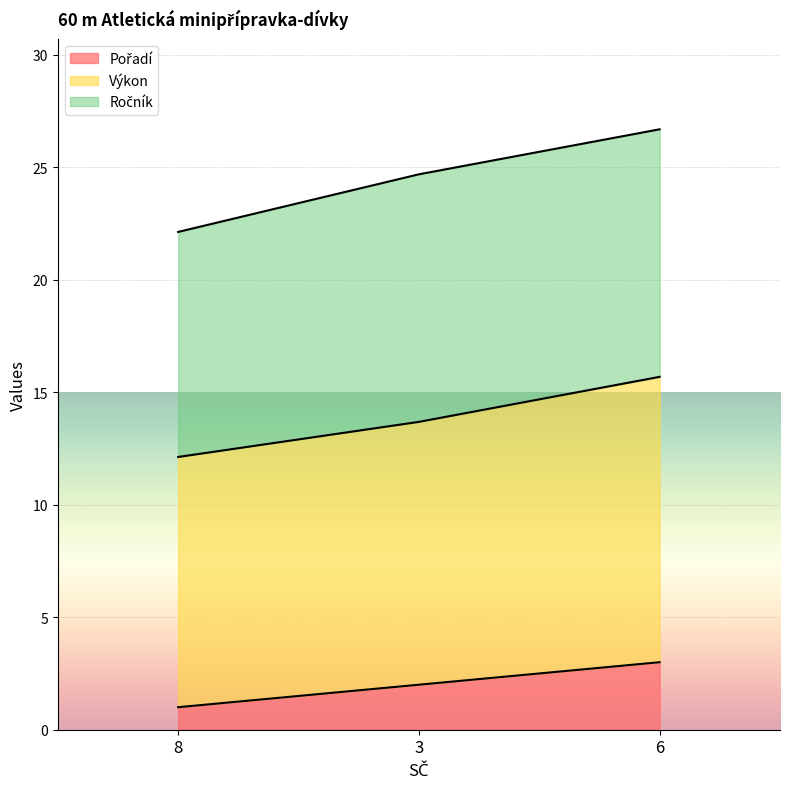

Is the value of Pořadí at 8 greater than the value of Výkon at 8?

No